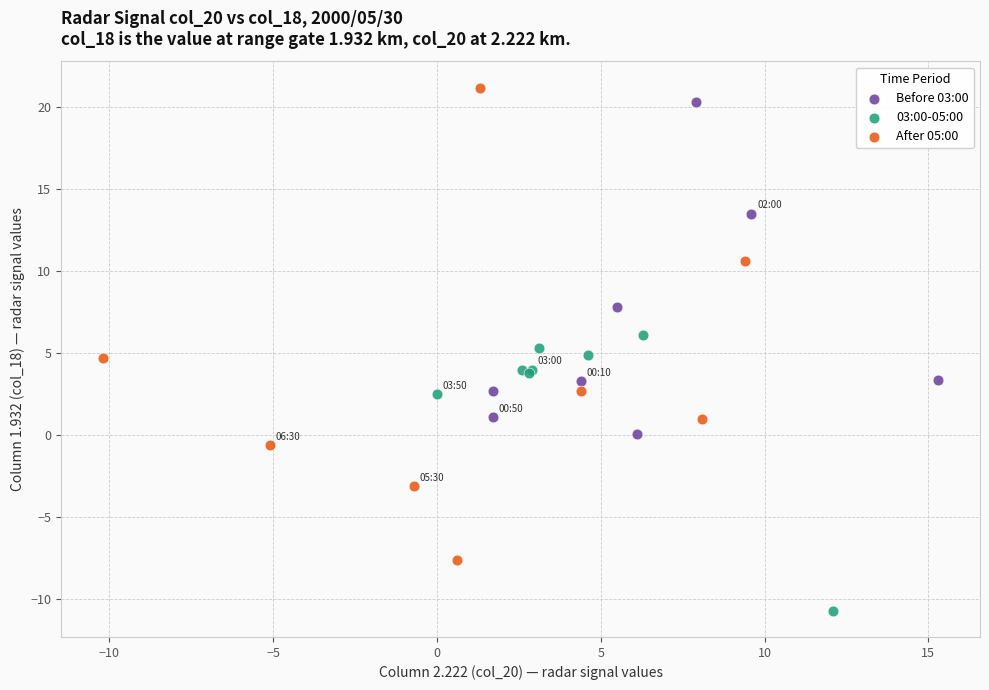

Which series has the largest Y range (max minus min)?

After 05:00